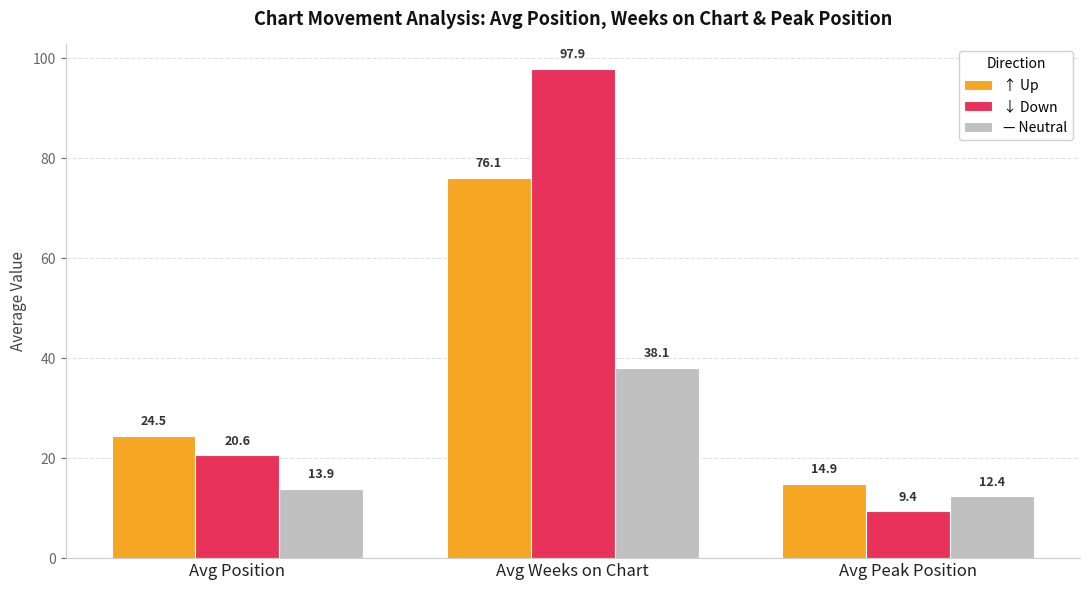

List the series in order of their overall mean, lowest first.

— Neutral, ↑ Up, ↓ Down